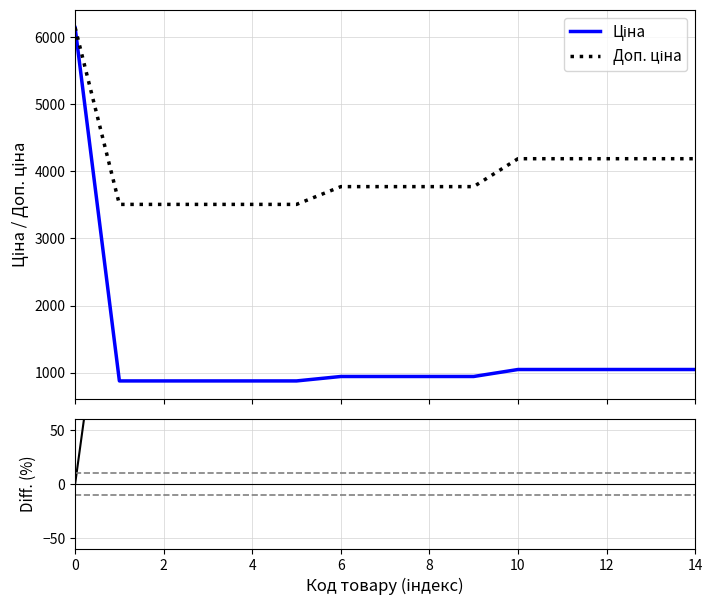

Reading left to right, what are all the values shown in this chart?

Ціна: 6143.2	877.0	877.0	877.0	877.0	877.0	943.2	943.2	943.2	943.2	1047.2	1047.2	1047.2	1047.2	1047.2
Доп. ціна: 6143.2	3507.9	3507.9	3507.9	3507.9	3507.9	3772.7	3772.7	3772.7	3772.7	4188.7	4188.7	4188.7	4188.7	4188.7
Залишок (diff %): 0.0	300.0	300.0	300.0	300.0	300.0	300.0	300.0	300.0	300.0	300.0	300.0	300.0	300.0	300.0